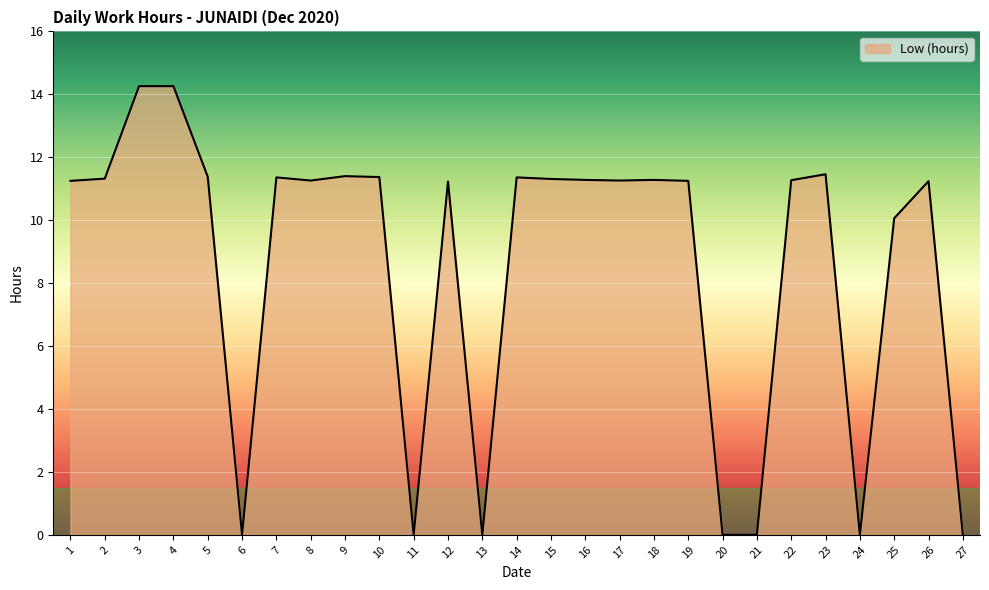

How many distinct data groups are displayed?

1